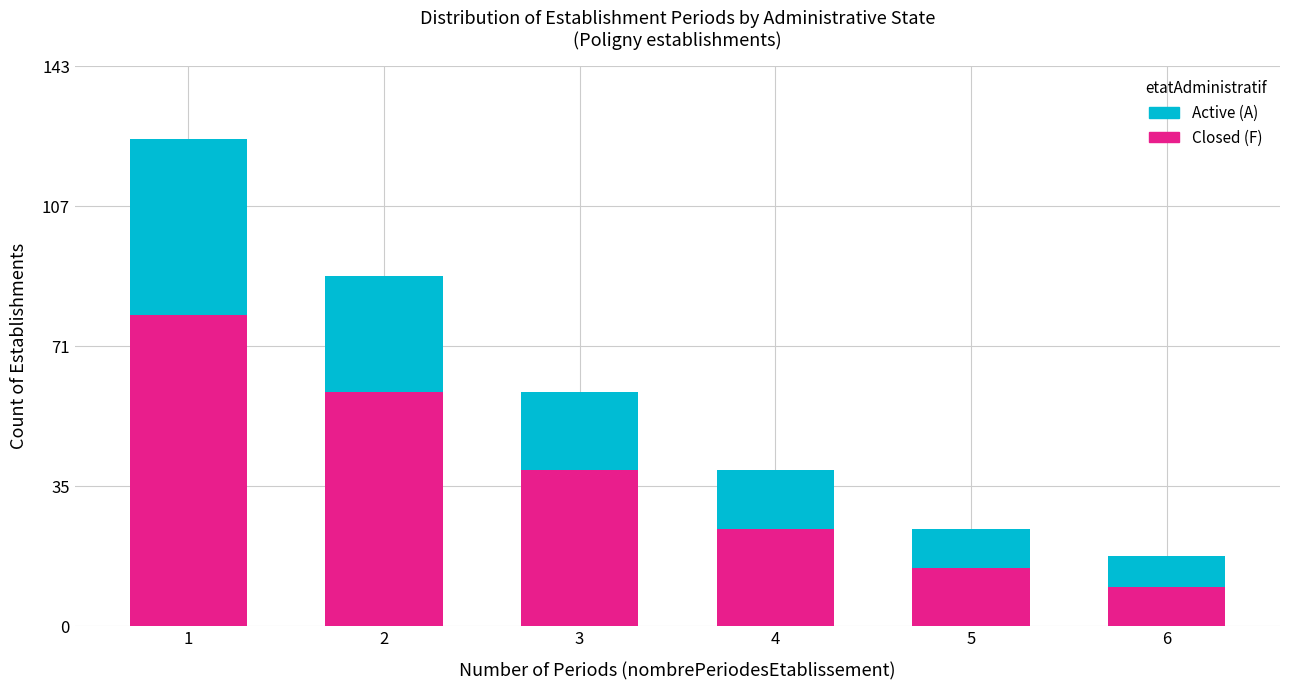

Reading left to right, what are the values for Closed (F)?

1=80	2=60	3=40	4=25	5=15	6=10